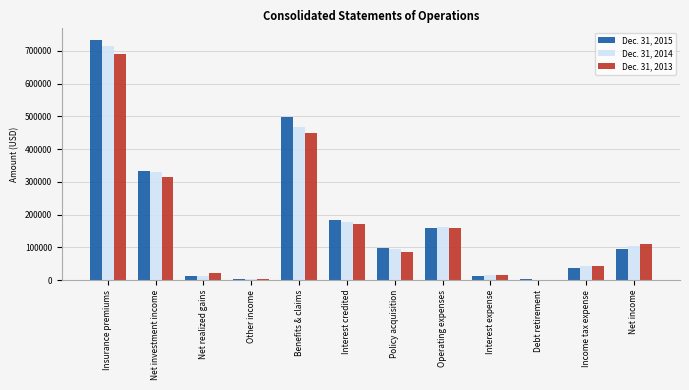

What is the greatest value displayed?

731880